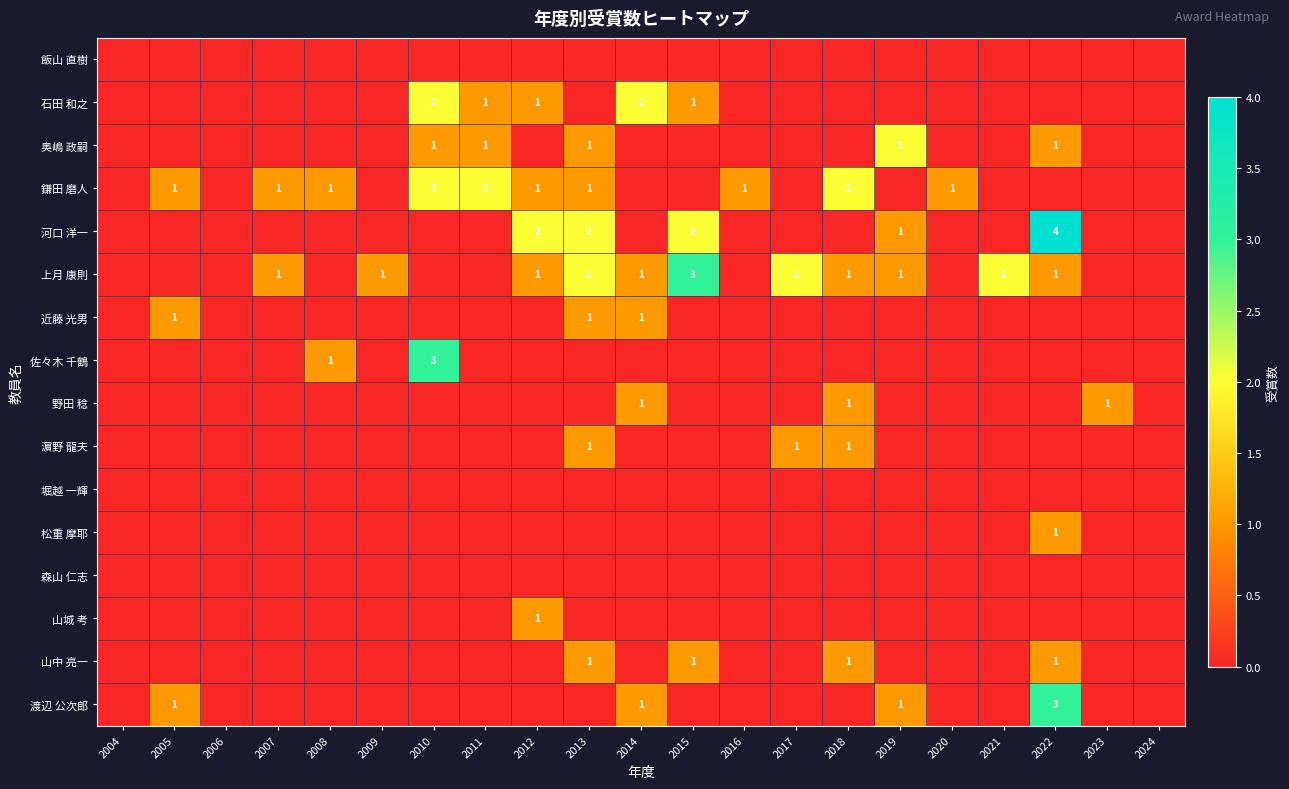

What is the difference between the maximum and minimum values in the 濵野 龍夫 series?

1